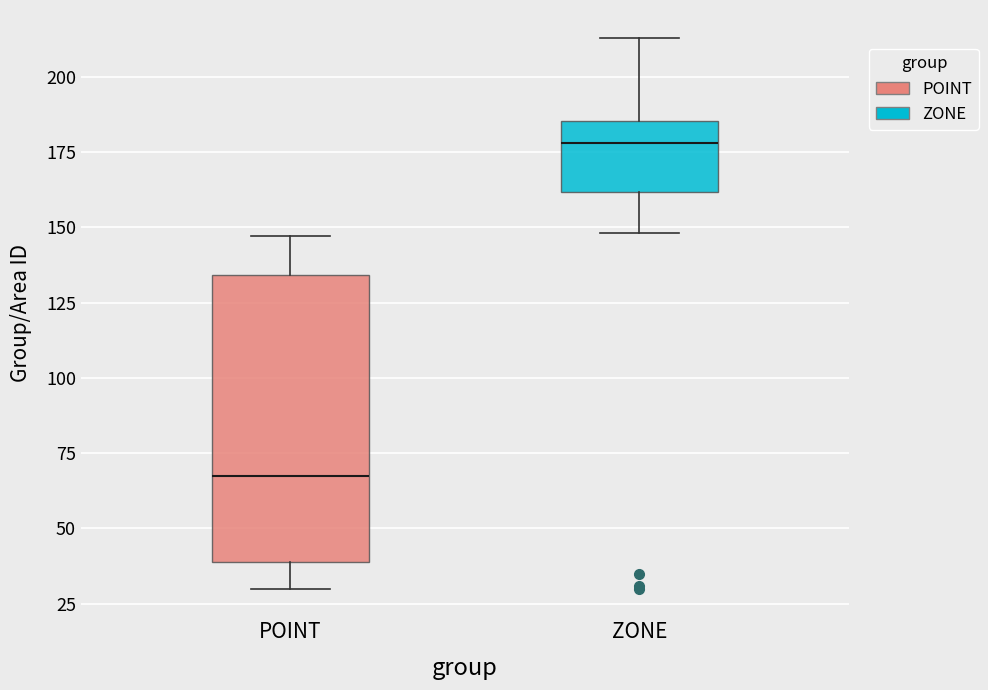

Reading left to right, read every box against the y-axis: the position of its median line, the range the box covers, and the ends of its whiskers. The values are not printed on the chart, so give them approximately, as read against the axis.

POINT: median 70, box 40 to 135, whiskers 30 to 145
ZONE: median 180, box 160 to 185, whiskers 150 to 215